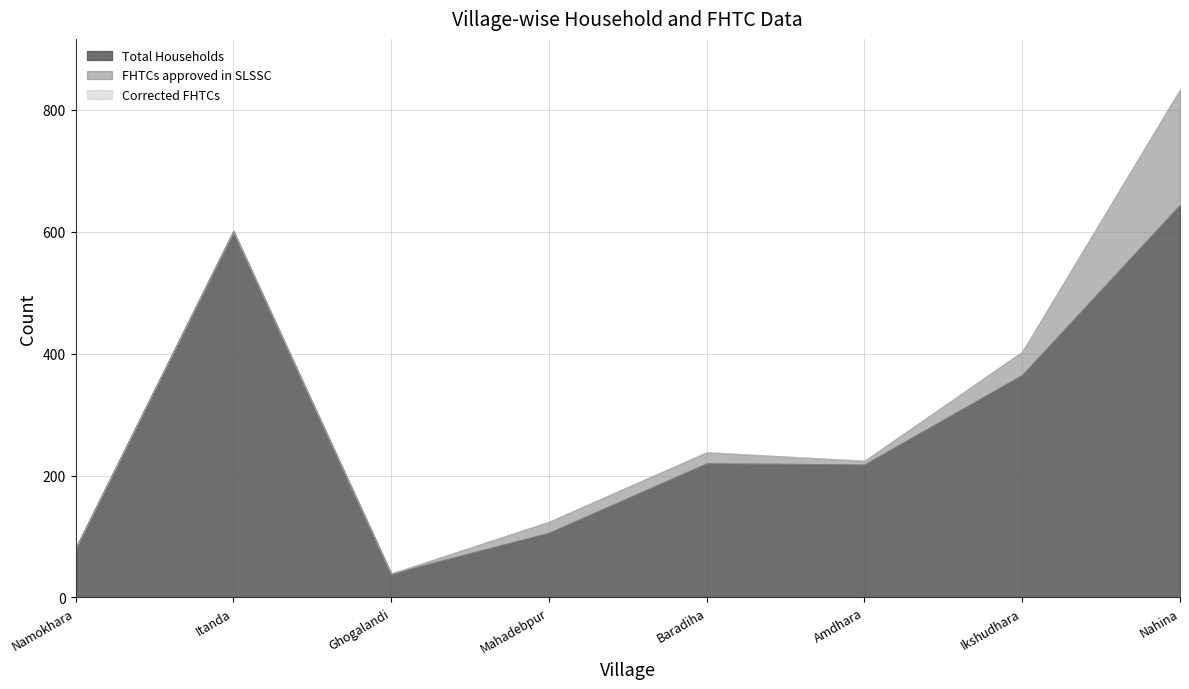

What value does the Corrected FHTCs series have at Mahadebpur?

124